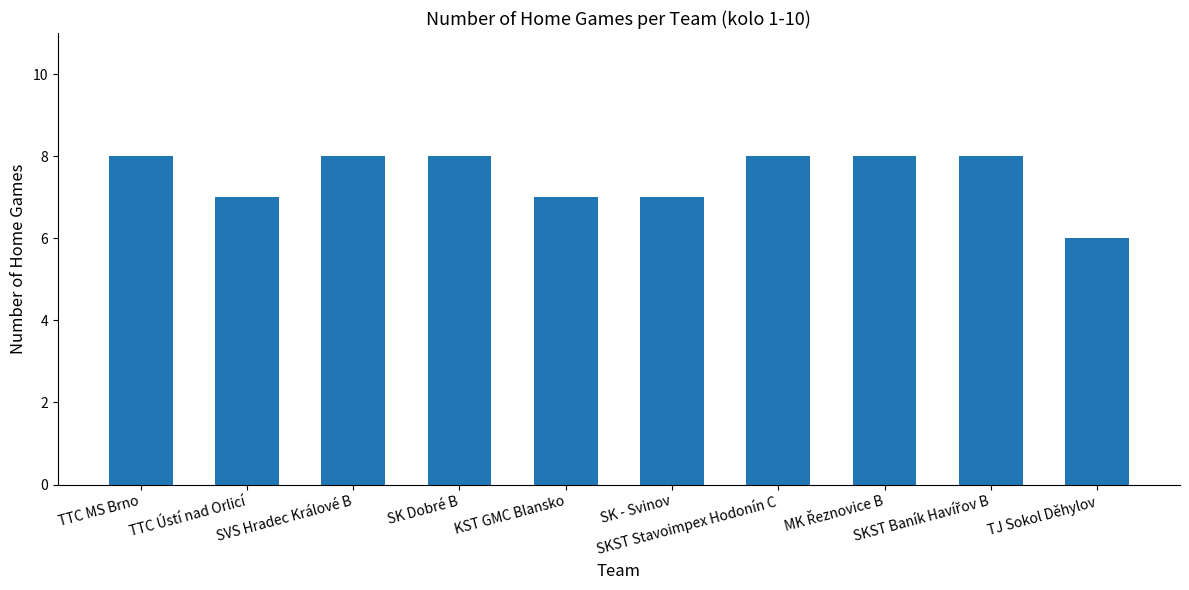

What is the average value?

8